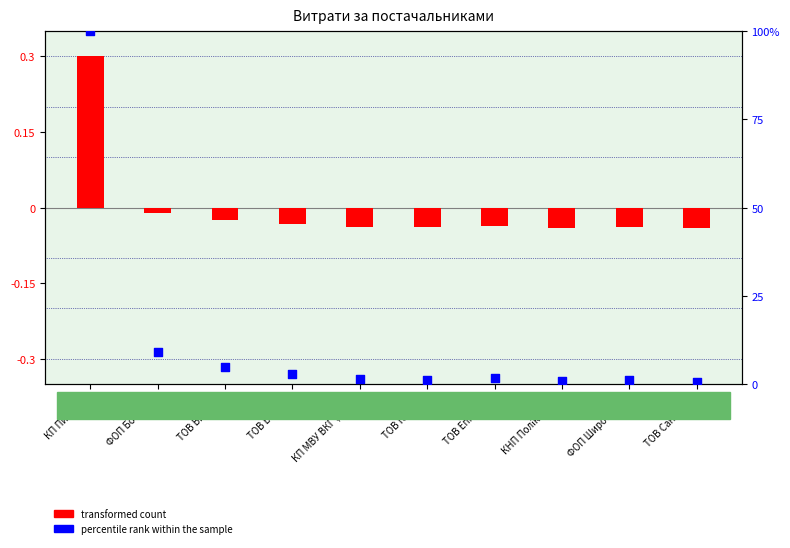

What are all the series names shown in the legend?

transformed count, percentile rank within the sample